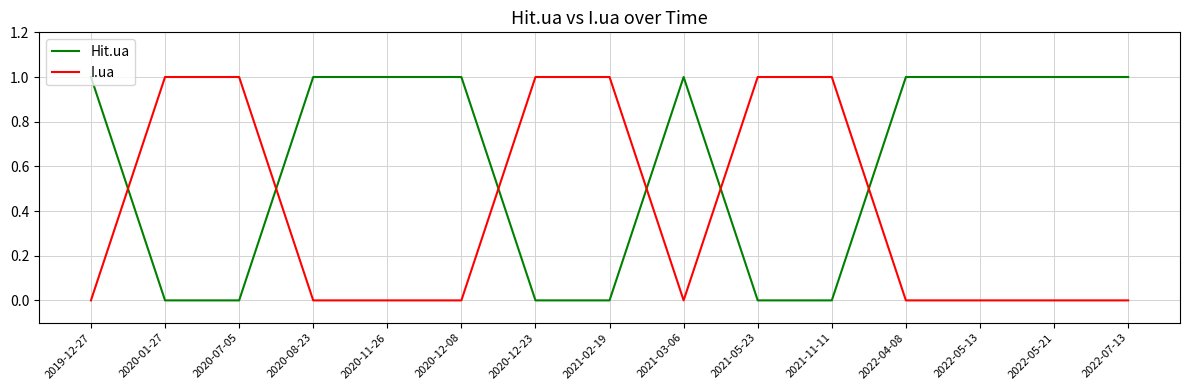

Count the number of data series in this chart.

2